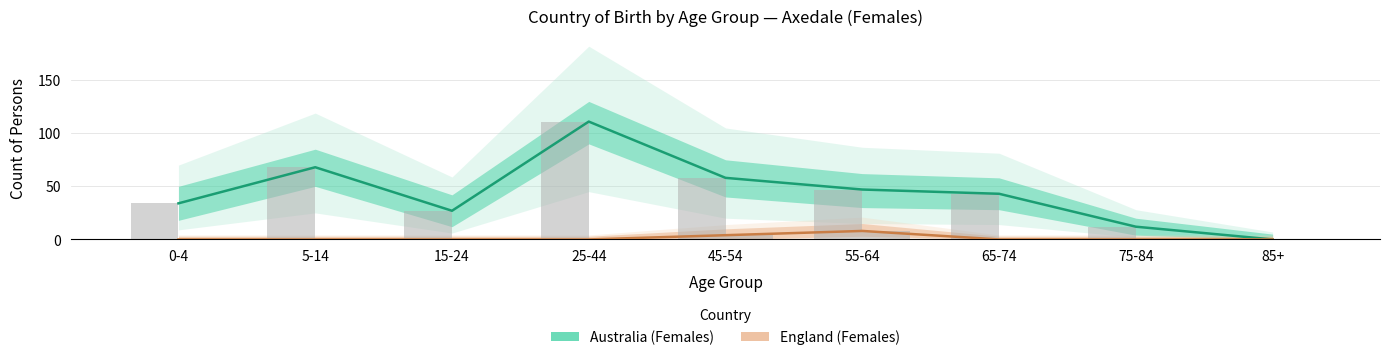

What value does the Australia (Females) series have at 15-24, to the nearest 10?

30